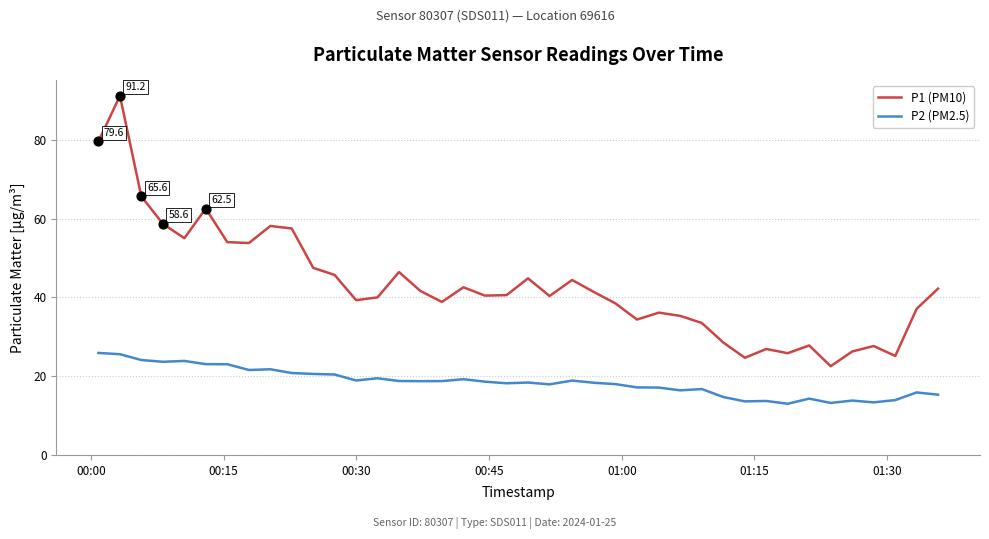

Which series has the largest range (max minus min)?

P1 (PM10)